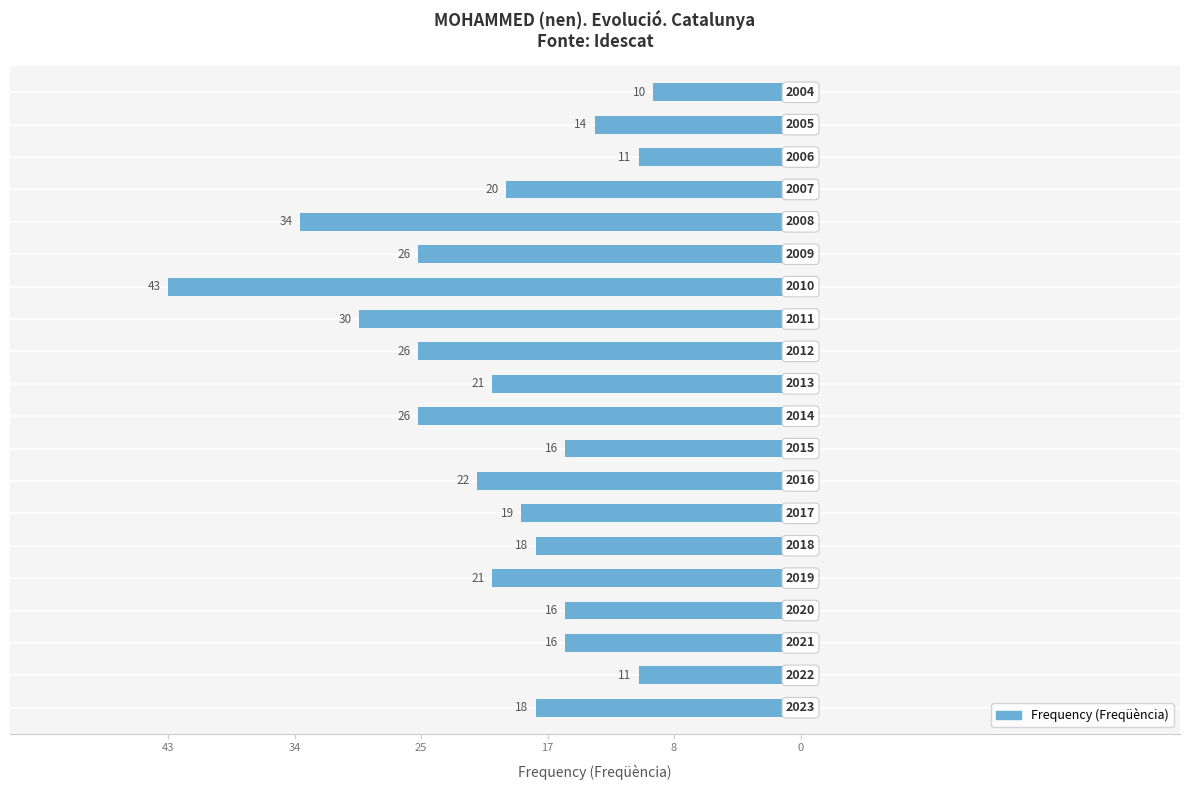

Are the bars horizontal?

Yes